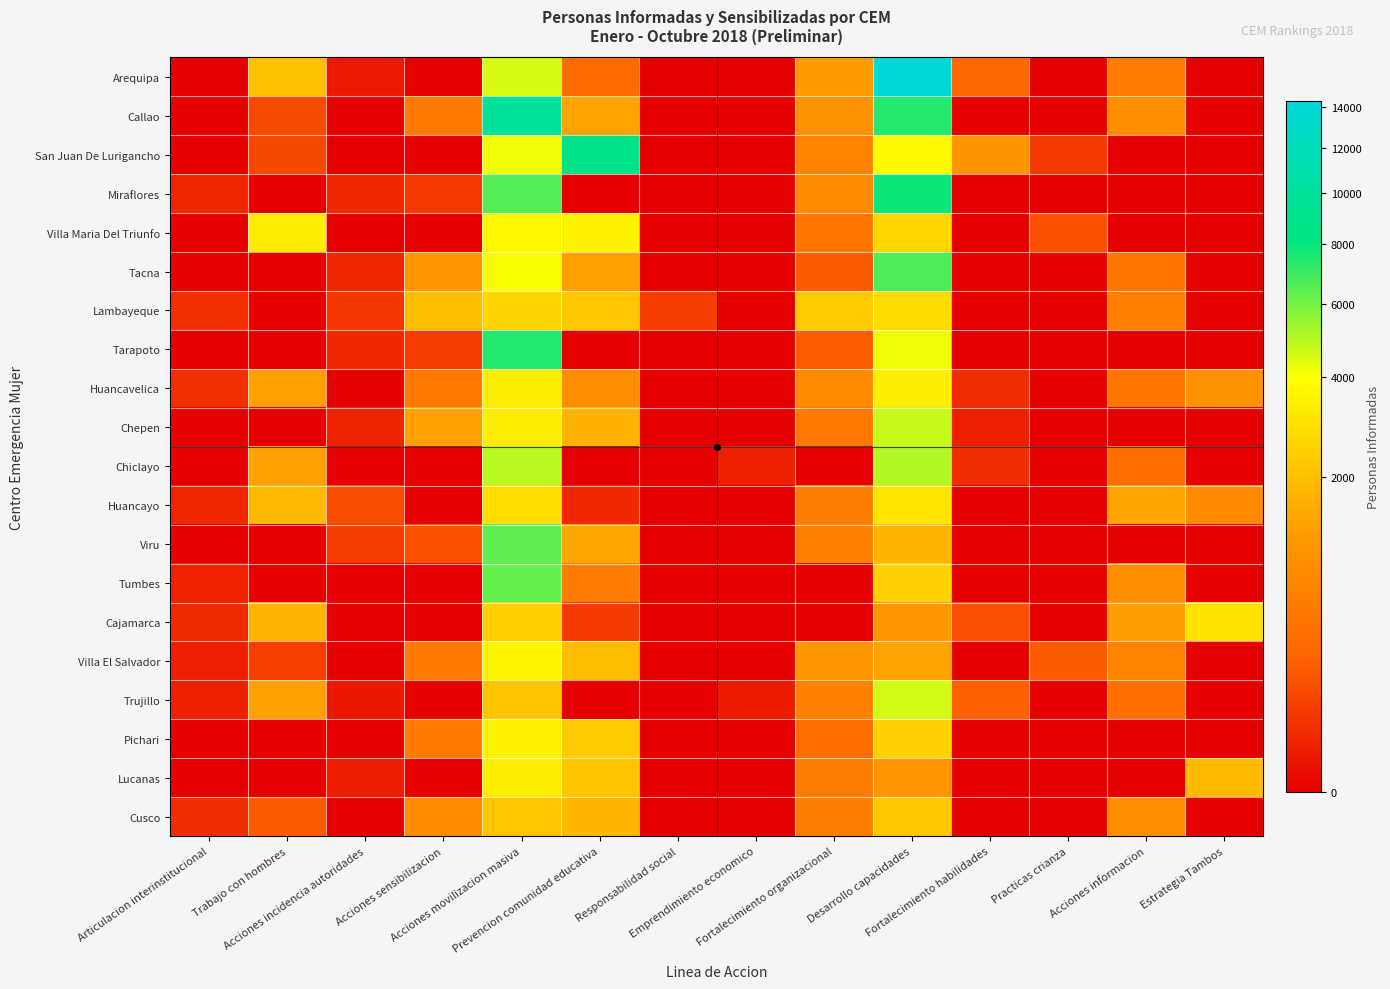

Which series has the largest range (max minus min)?

Arequipa